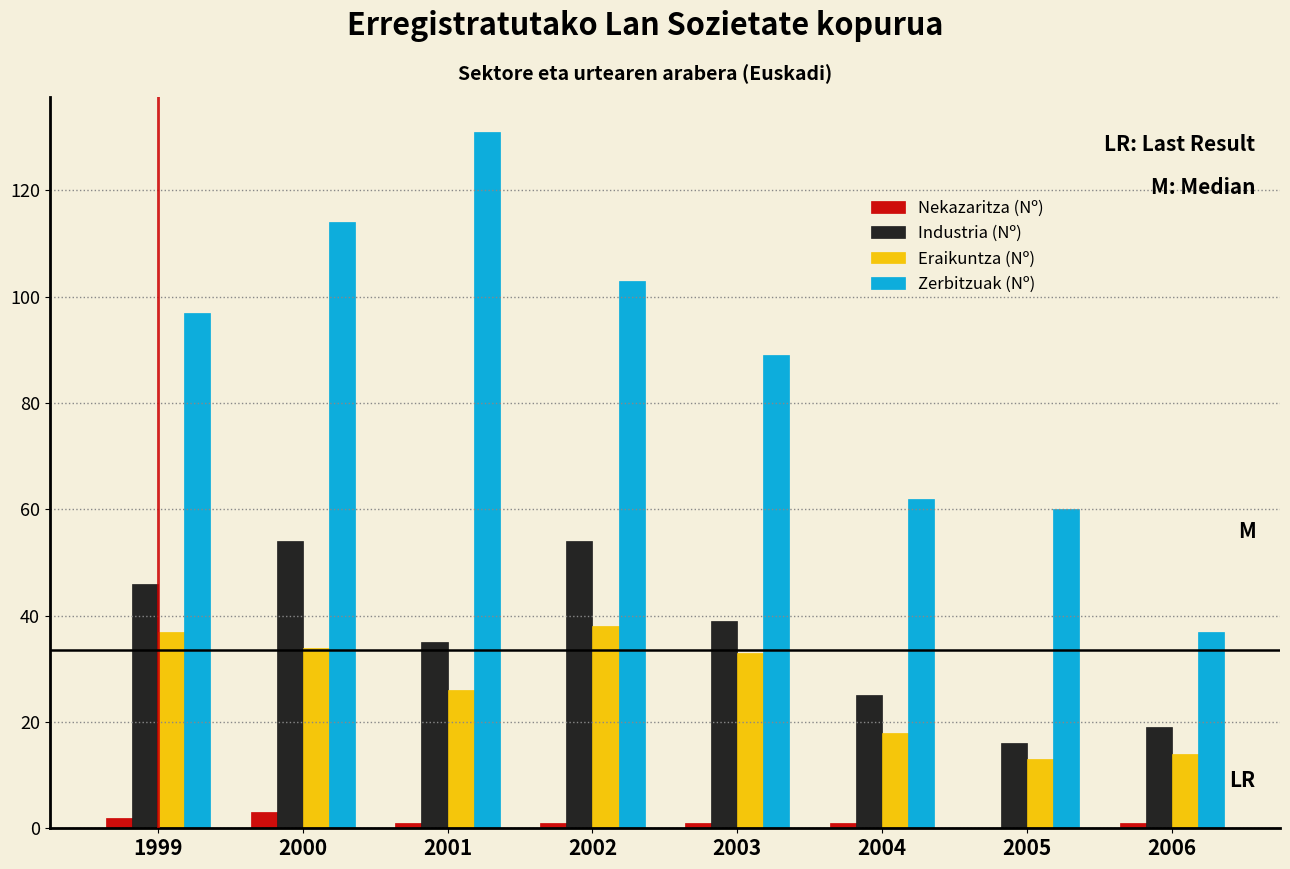

Is the value of Industria (Nº) at 2004 greater than the value of Zerbitzuak (Nº) at 2003?

No